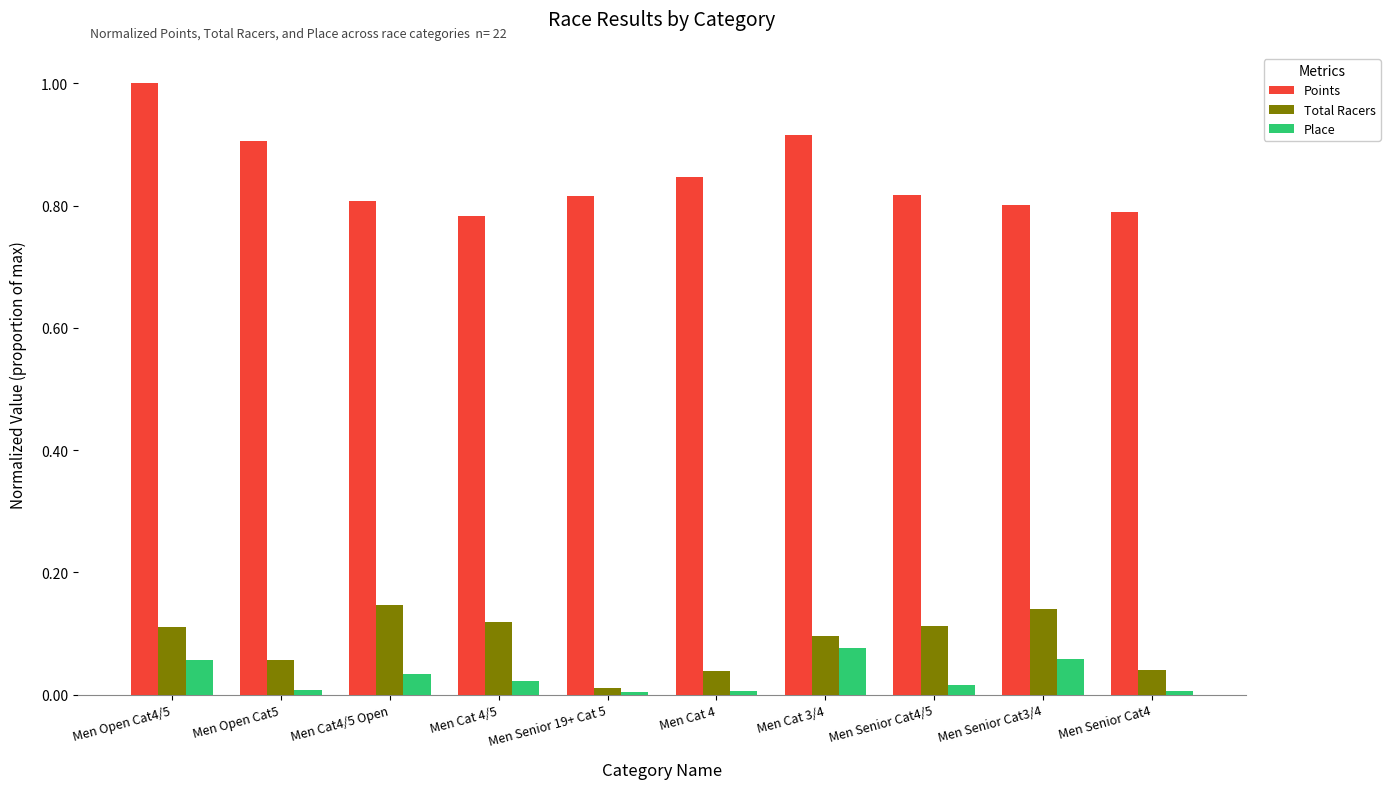

At which label does Place reach its peak?

Men Cat 3/4